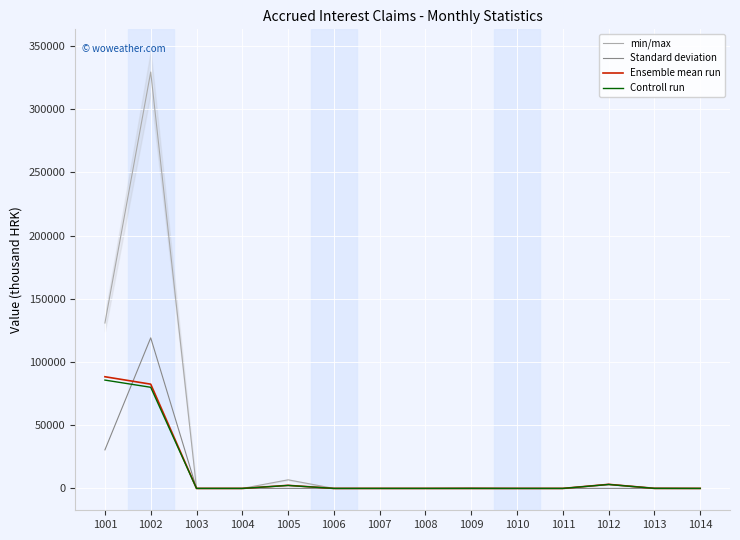

Reading left to right, what are all the values shown in this chart?

min/max: 130875.0	329482.0	0.0	0.0	6805.0	6.0	0.0	0.0	211.0	0.0	5.0	3292.0	345.0	0.0
Standard deviation: 30502.0	119166.0	0.0	0.0	0.0	0.0	0.0	0.0	192.0	0.0	0.0	5.0	0.0	0.0
Ensemble mean run: 88369.0	82493.0	0.0	0.0	2426.0	0.0	0.0	0.0	0.0	0.0	0.0	3212.0	24.0	0.0
Controll run: 85717.9	80018.2	0.0	0.0	2353.2	0.0	0.0	0.0	0.0	0.0	0.0	3115.6	23.3	0.0